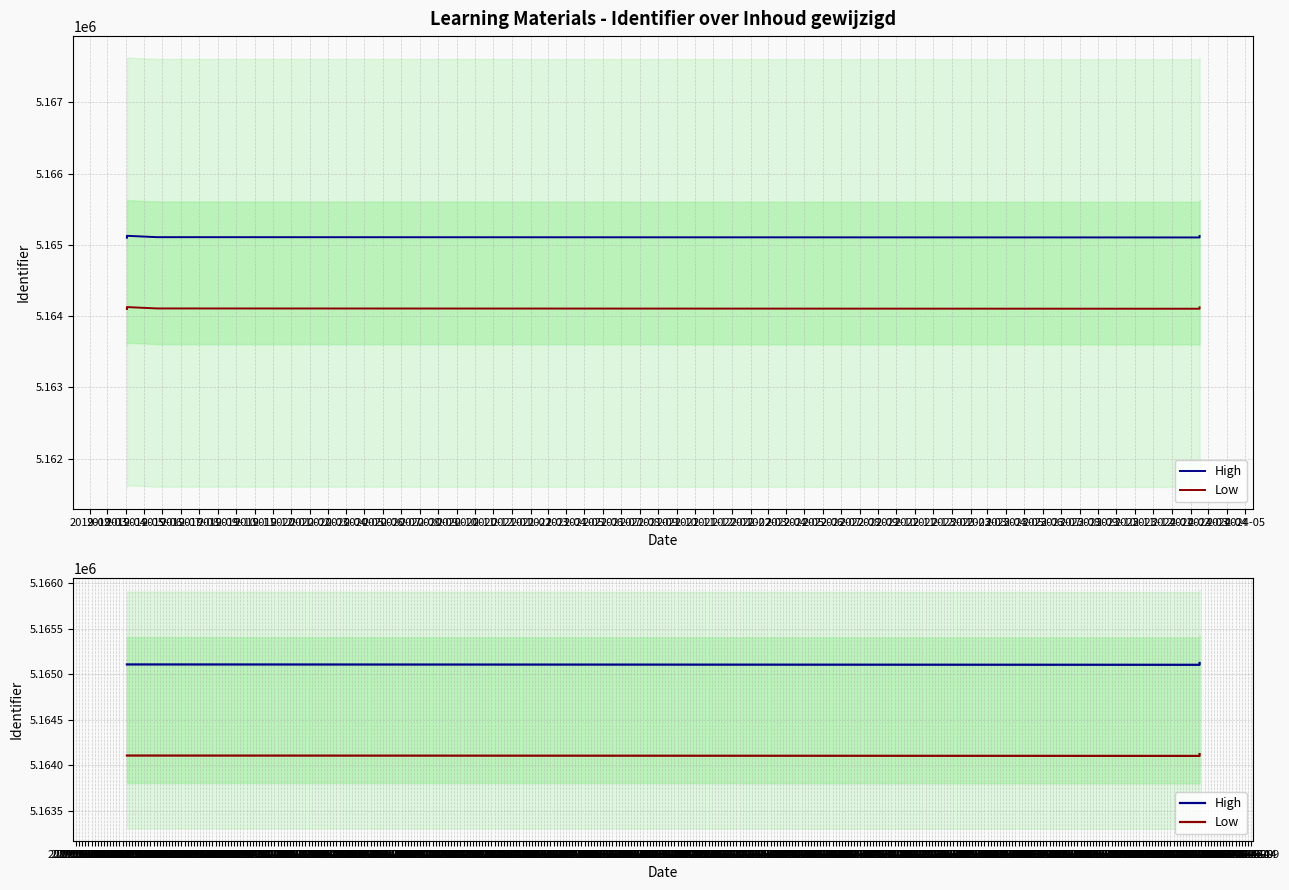

Which series has the largest total across all categories?

High